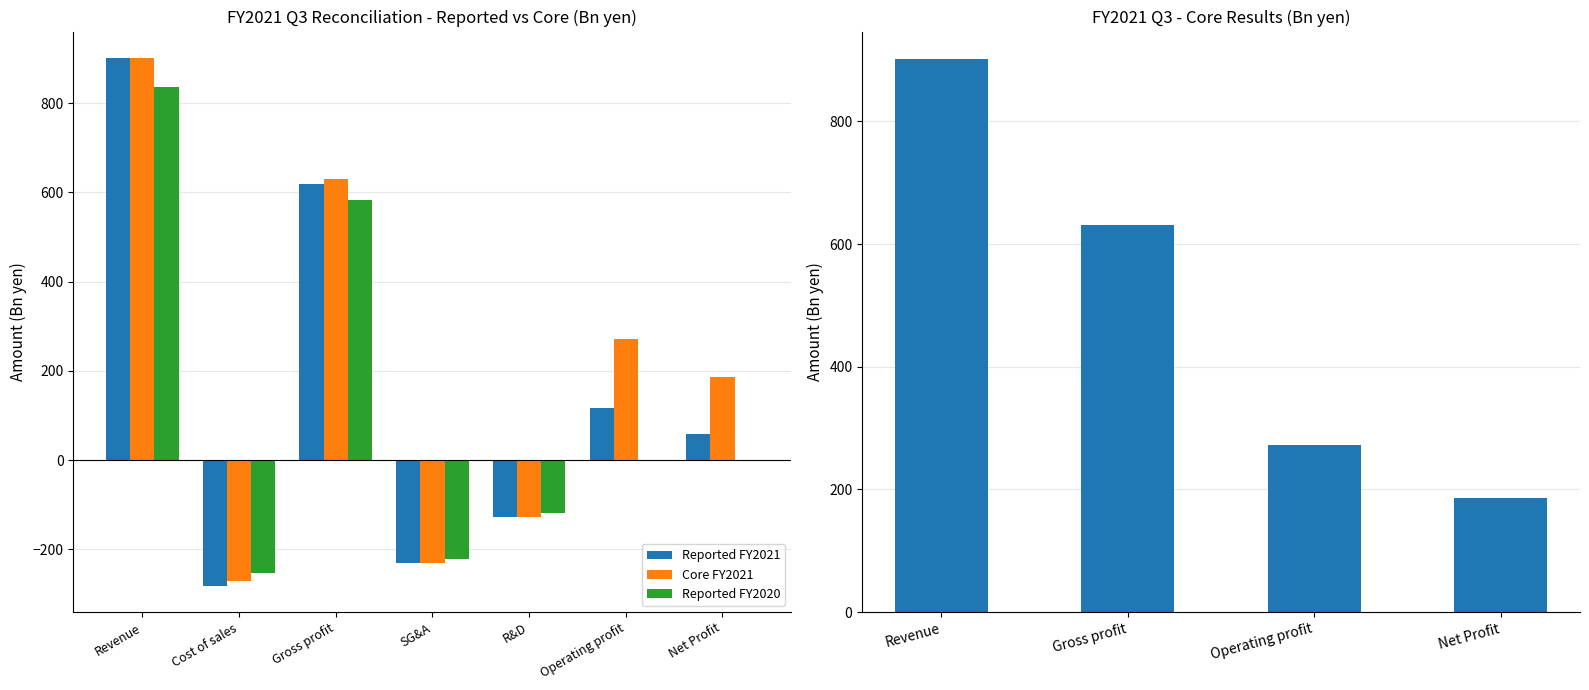

Are the bars grouped side by side (vs. stacked)?

Yes